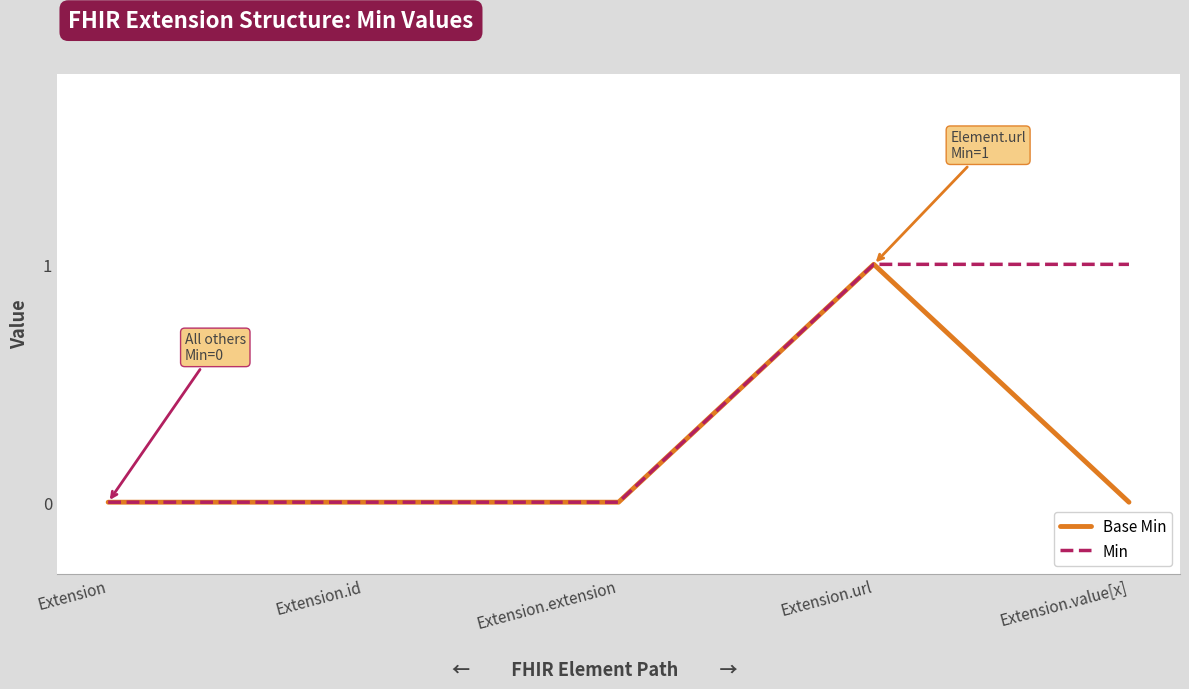

What position from the right is Extension?

5